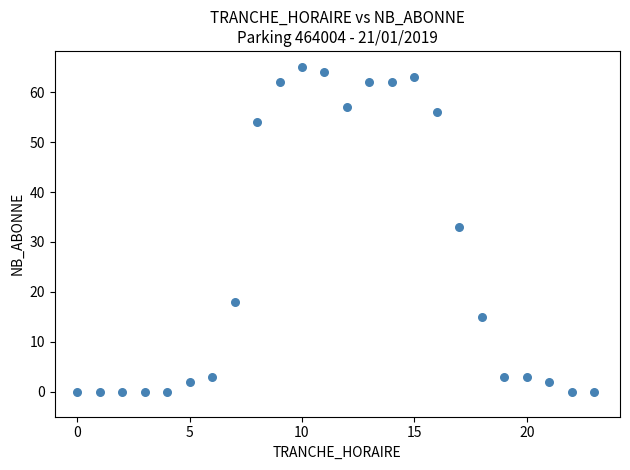

What Y value in the scatter plot is closest to 32?

33